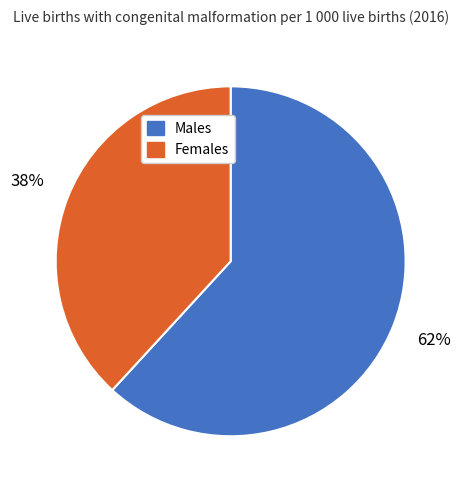

Approximately how many times larger is the value at Males compared to Females?

1.6